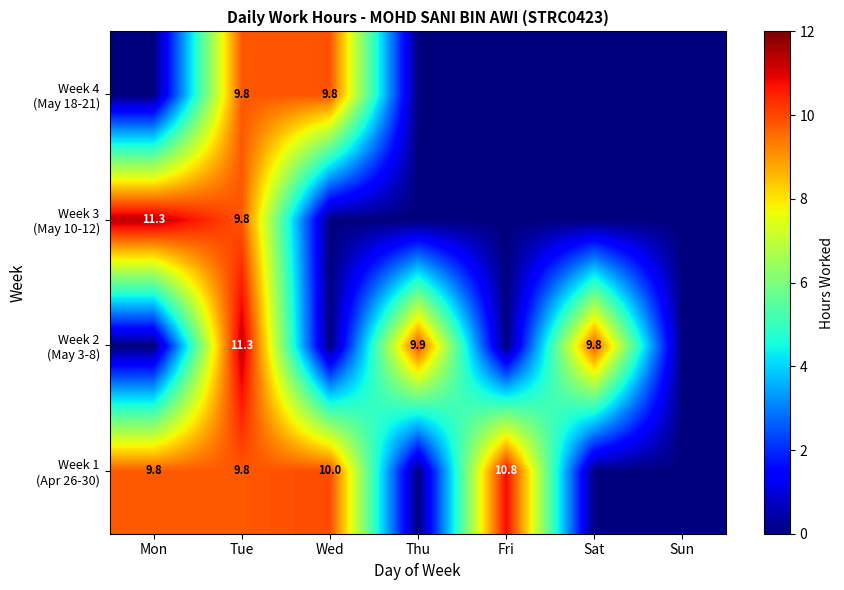

List the series in order of their peak value, lowest first.

Week 4 (May 18-21), Week 1 (Apr 26-30), Week 2 (May 3-8), Week 3 (May 10-12)